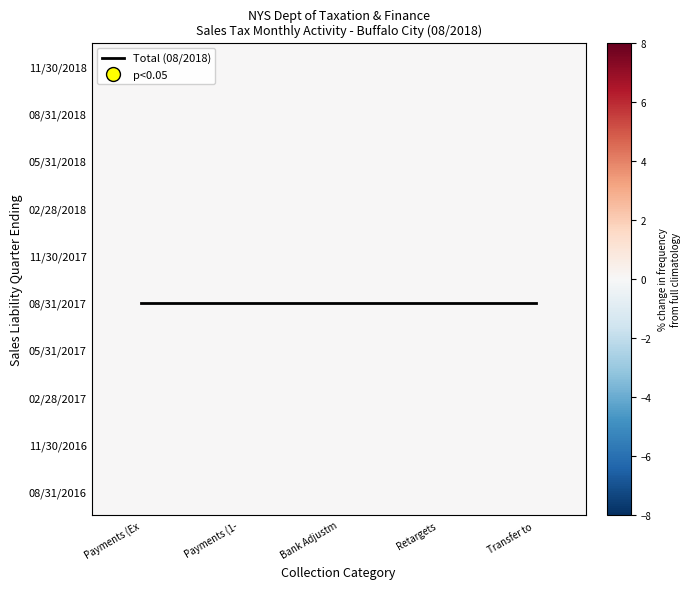

Count the number of categories in the chart.

5